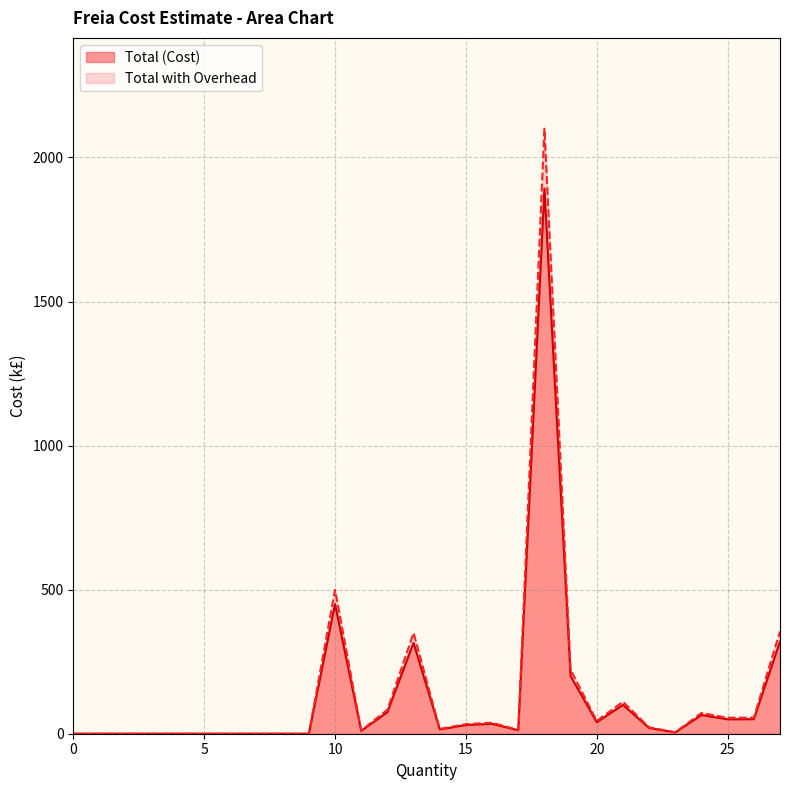

Which series has the largest range (max minus min)?

Total with Overhead